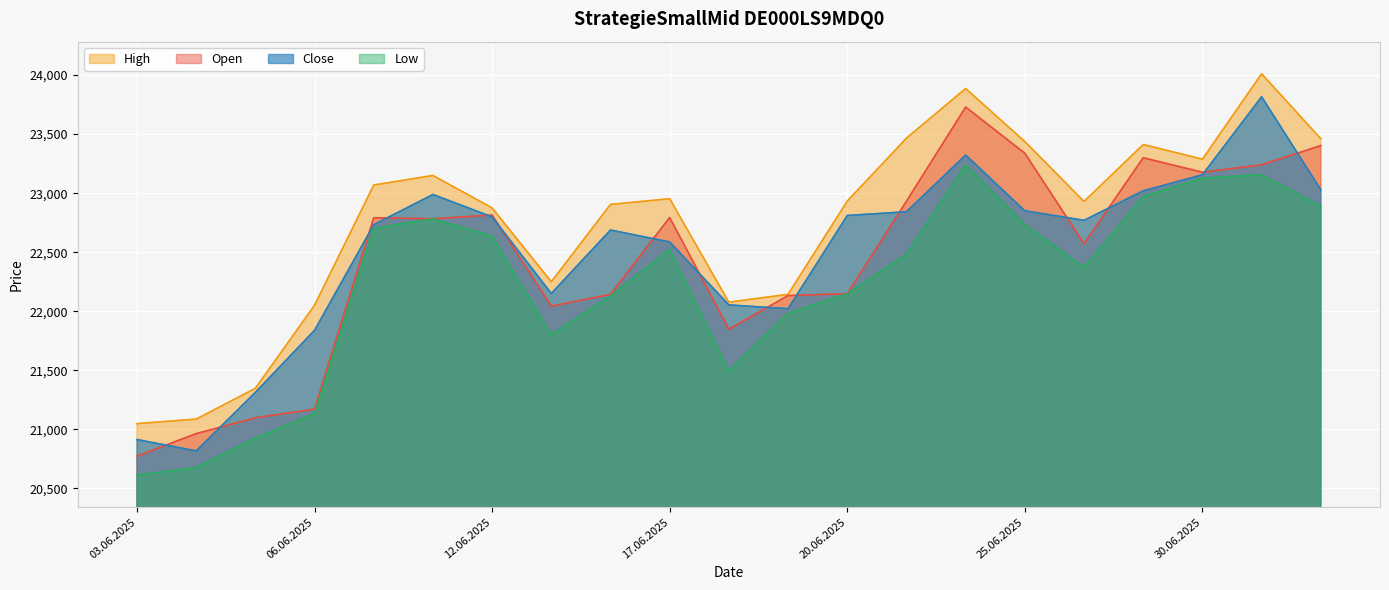

Does the chart display data point markers on the line(s)?

No